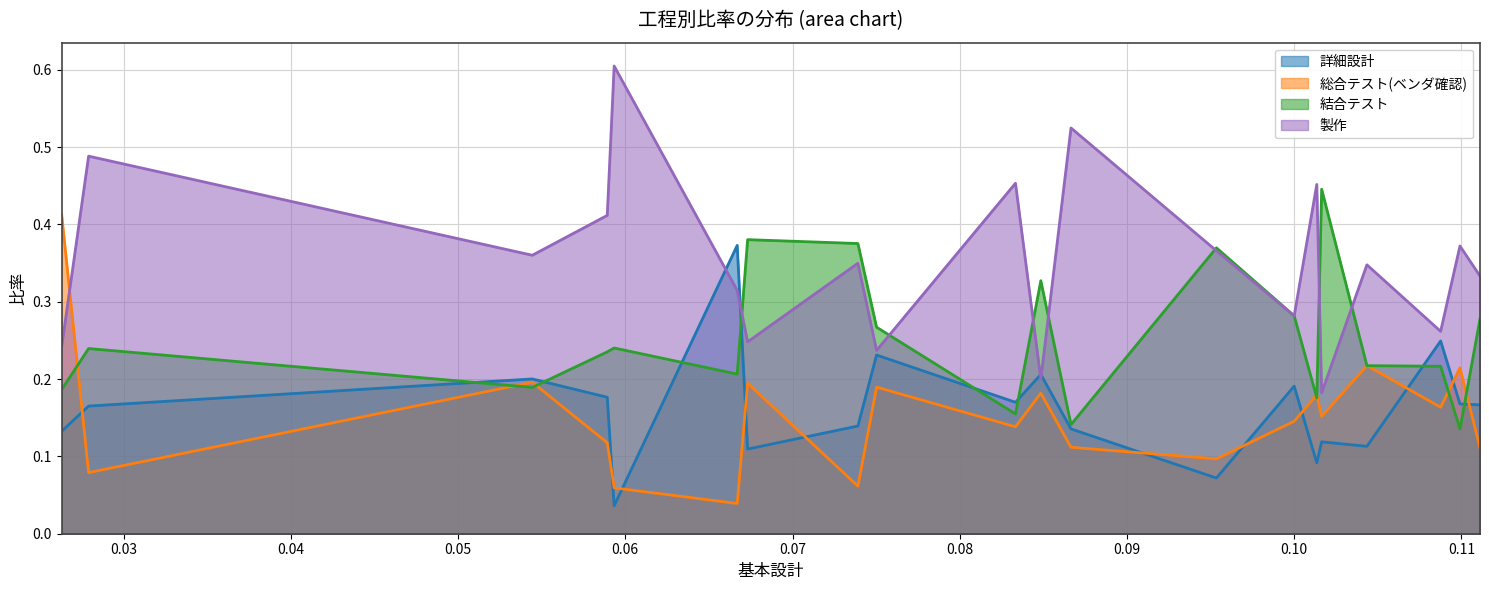

Between which two adjacent categories do 総合テスト(ベンダ確認) and 結合テスト first intersect?

0.026294528094013954 and 0.027906976744186046